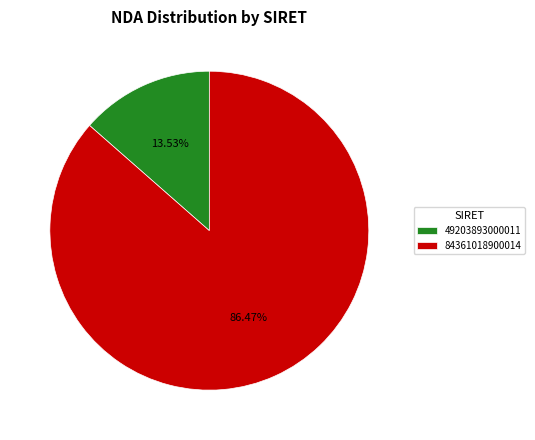

Is the sum of 49203893000011 and 84361018900014 greater than half?

Yes